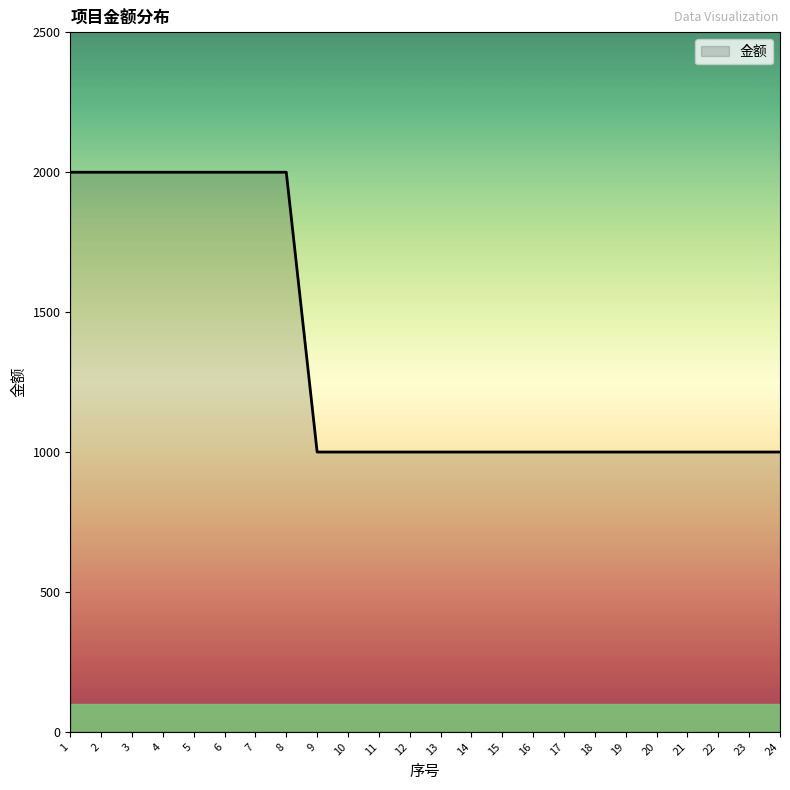

How many values are between 1000 and 2000?

24